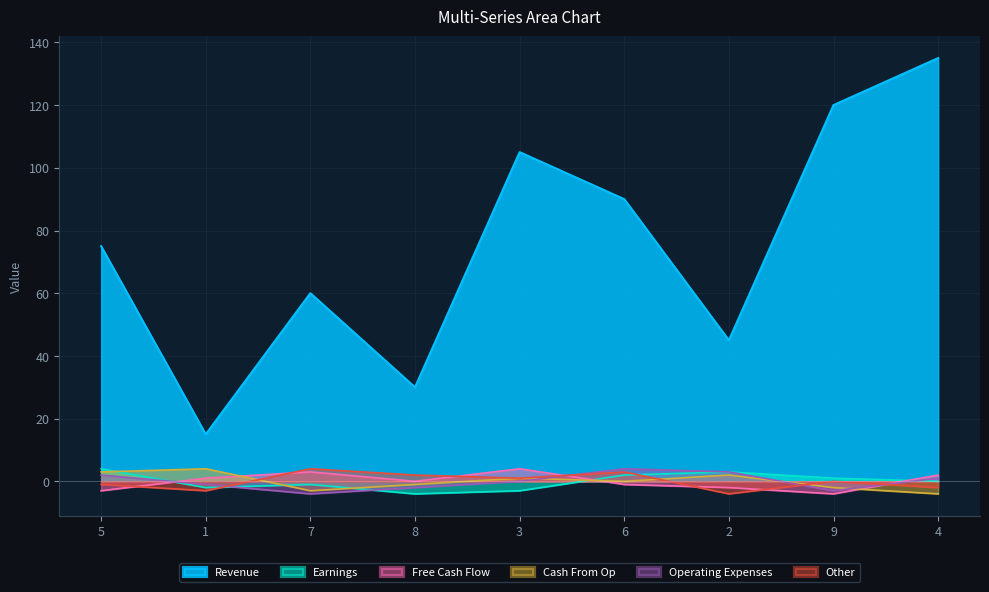

What is the difference between the second highest and second lowest values in the col_7 series?

6